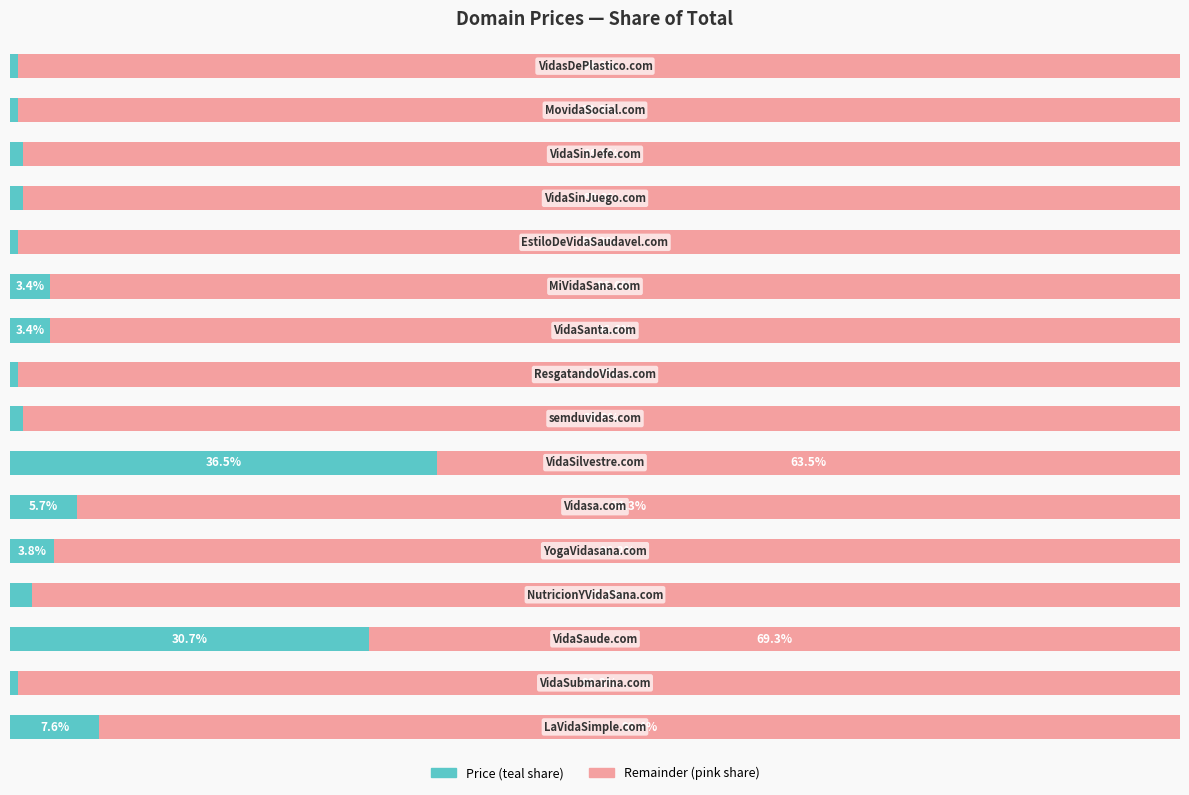

Reading right to left, list all the values displayed in this chart.

Price: 0.7	0.7	1.1	1.1	0.7	3.4	3.4	0.7	1.1	36.5	5.7	3.8	1.9	30.7	0.7	7.6
Remainder: 99.3	99.3	98.9	98.9	99.3	96.6	96.6	99.3	98.9	63.5	94.3	96.2	98.1	69.3	99.3	92.4